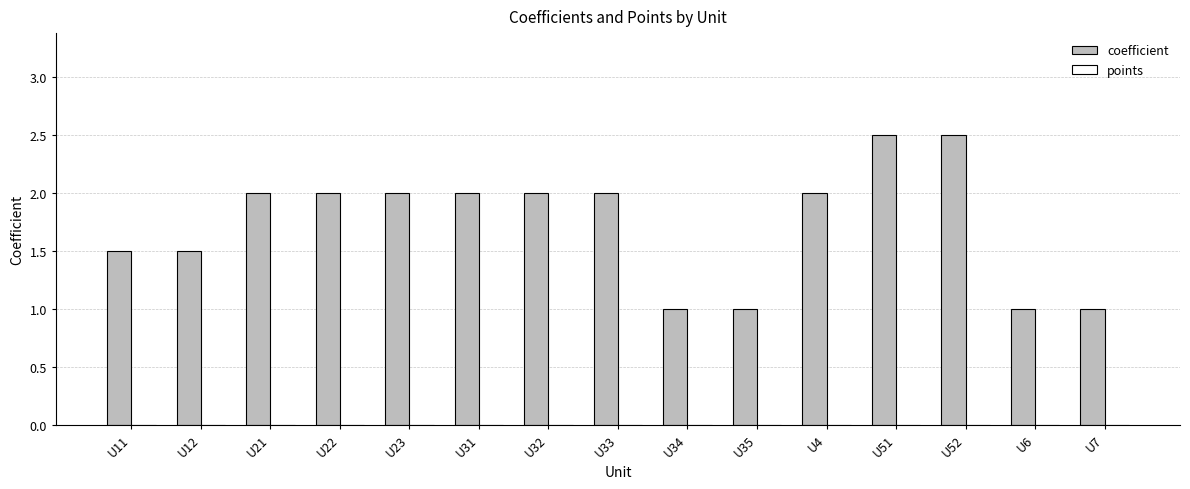

Reading left to right, extract all data points from this chart.

U11=1.5	U12=1.5	U21=2.0	U22=2.0	U23=2.0	U31=2.0	U32=2.0	U33=2.0	U34=1.0	U35=1.0	U4=2.0	U51=2.5	U52=2.5	U6=1.0	U7=1.0